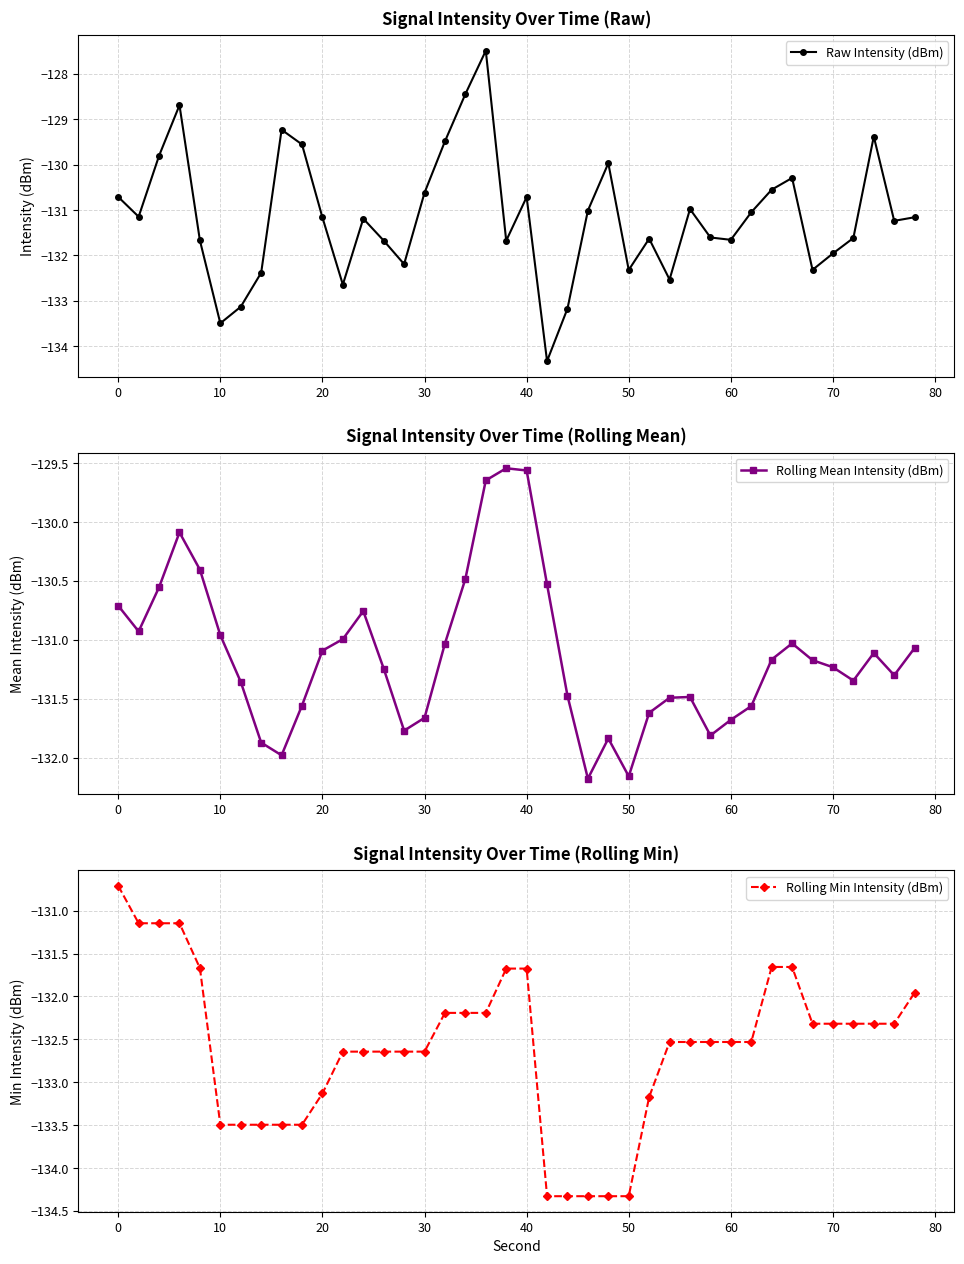

What is the maximum value for Rolling Min Intensity (dBm)?

-130.7